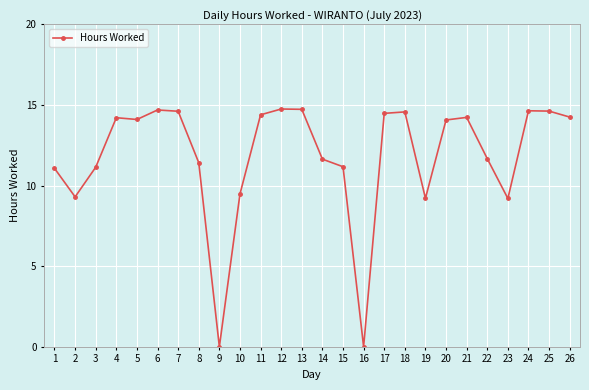

At which category does the data reach its first local valley?

2